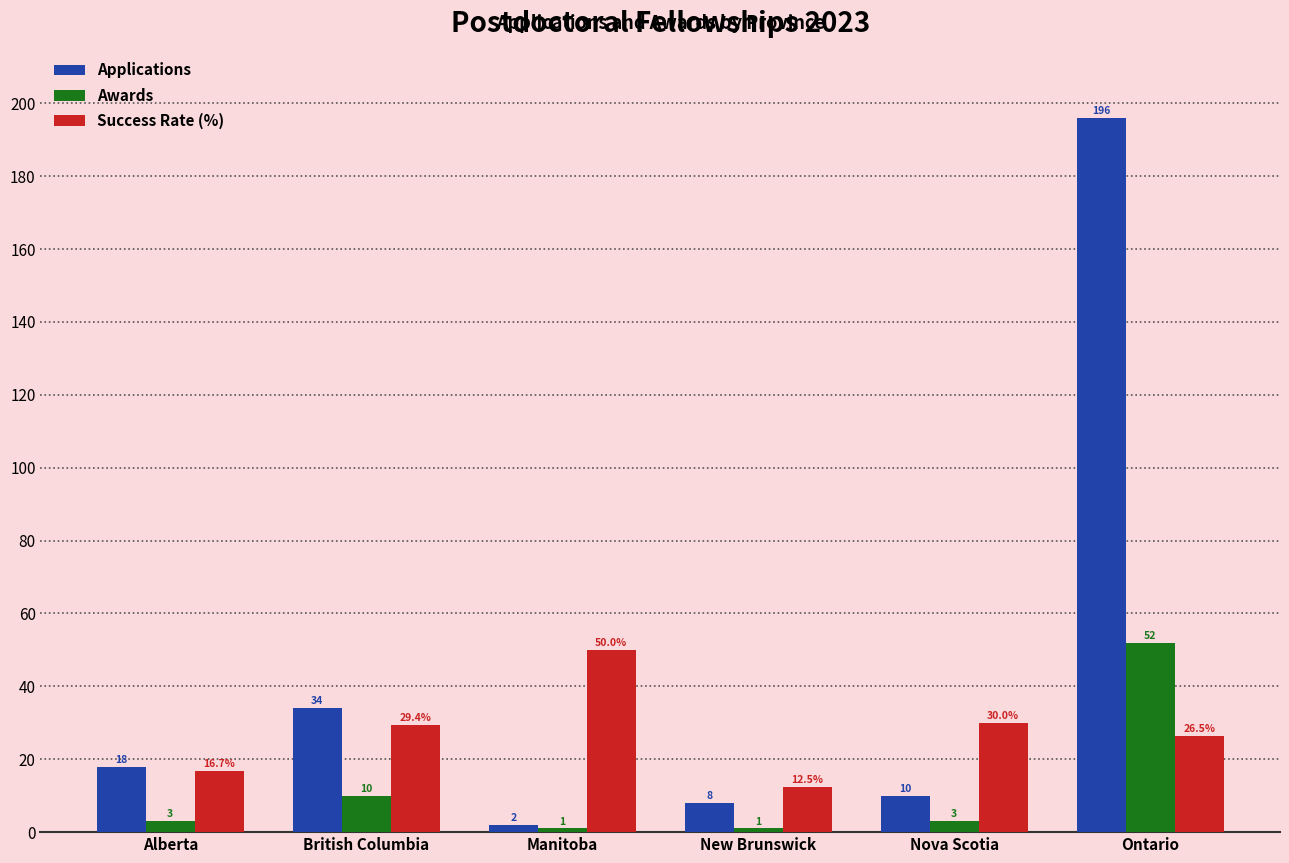

Where is Success Rate (%) nearest to the value 31?

Nova Scotia